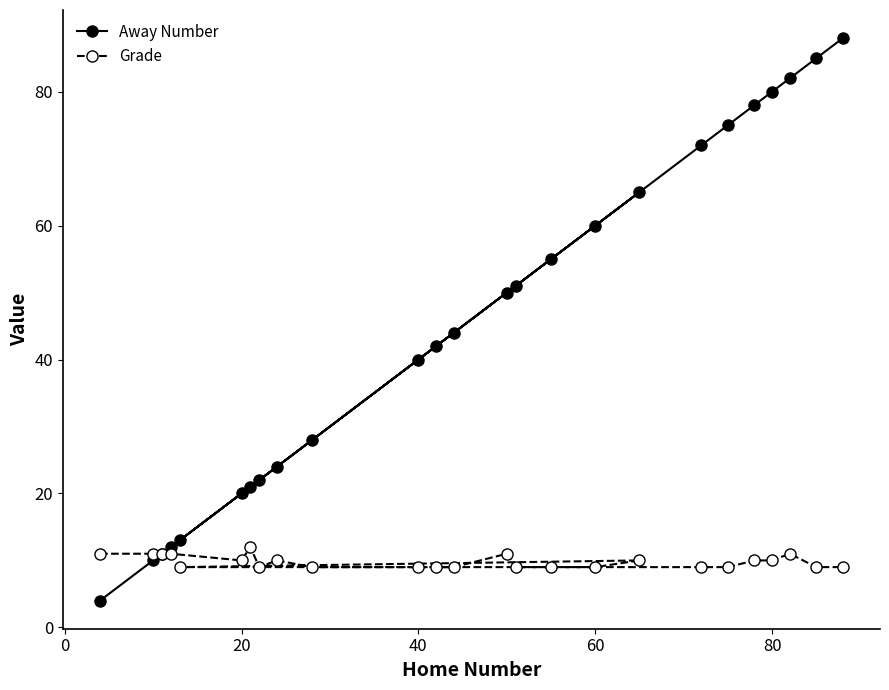

Reading right to left, transcribe all the data shown in this chart.

Away Number: 88	85	82	80	78	75	72	65	60	55	51	50	44	42	40	28	24	22	21	20	13	12	11	10	4
Grade: 9	9	11	10	10	9	9	10	9	9	9	11	9	9	9	9	10	9	12	10	9	11	11	11	11